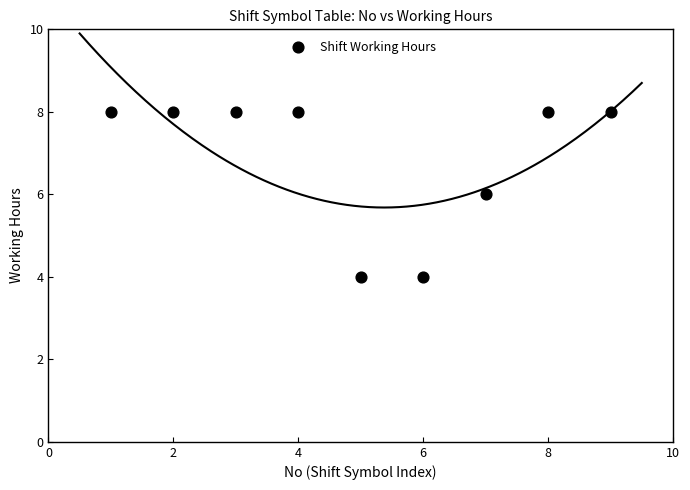

What is the range of Y values (max minus min)?

4.0